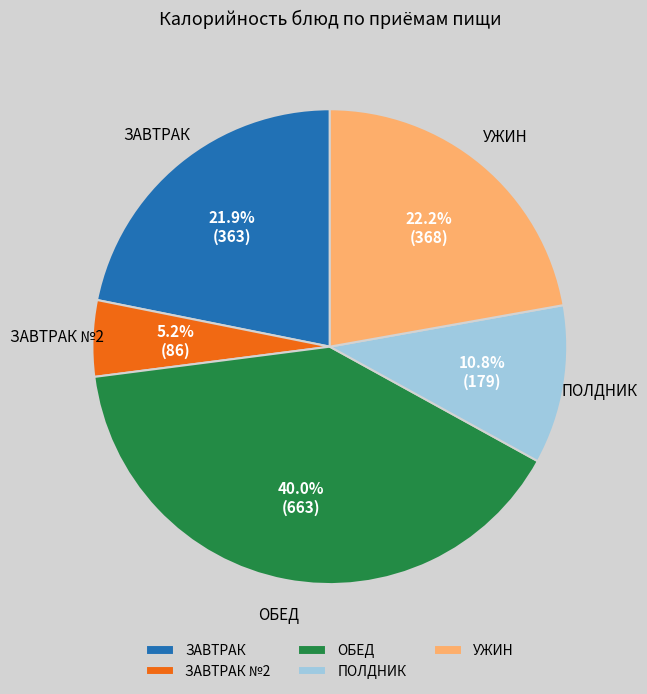

Approximately how many times larger is the value at ОБЕД compared to УЖИН?

1.8